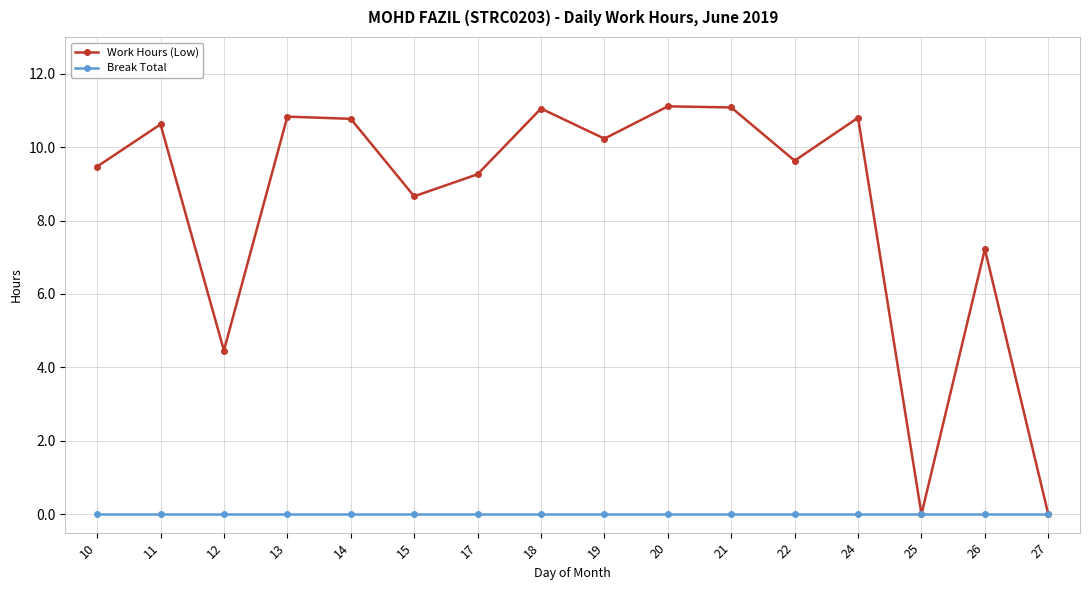

Where is Work Hours (Low) nearest to the value 5?

12